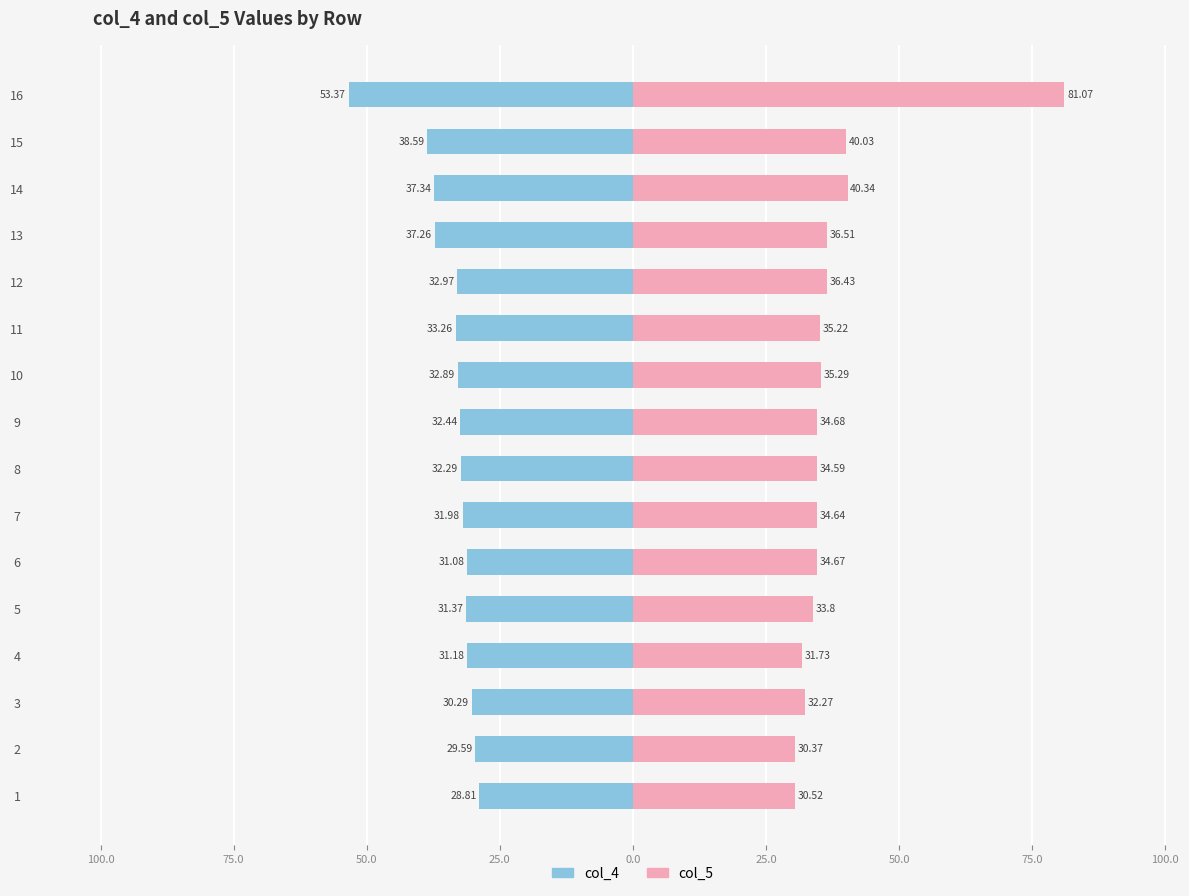

What is the value of the col_4 bar at the 1st from the left?

-28.8